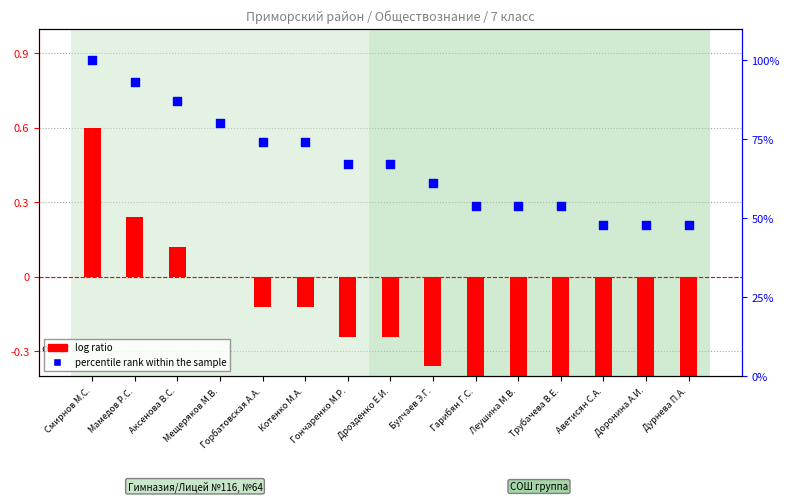

At which category is the sum across all series the highest?

Смирнов М.С.